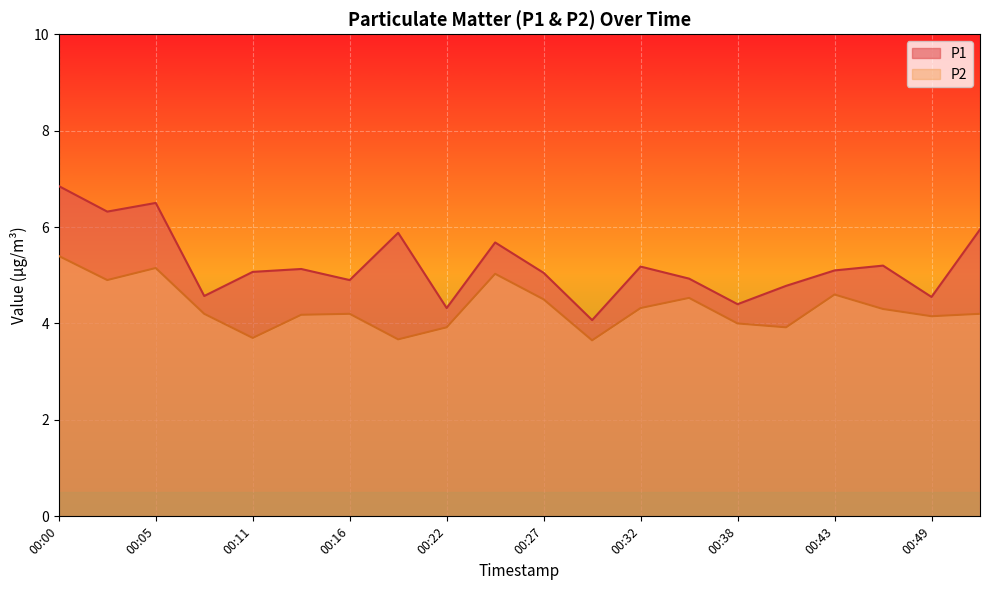

How many data points in P1 are above 5?

12